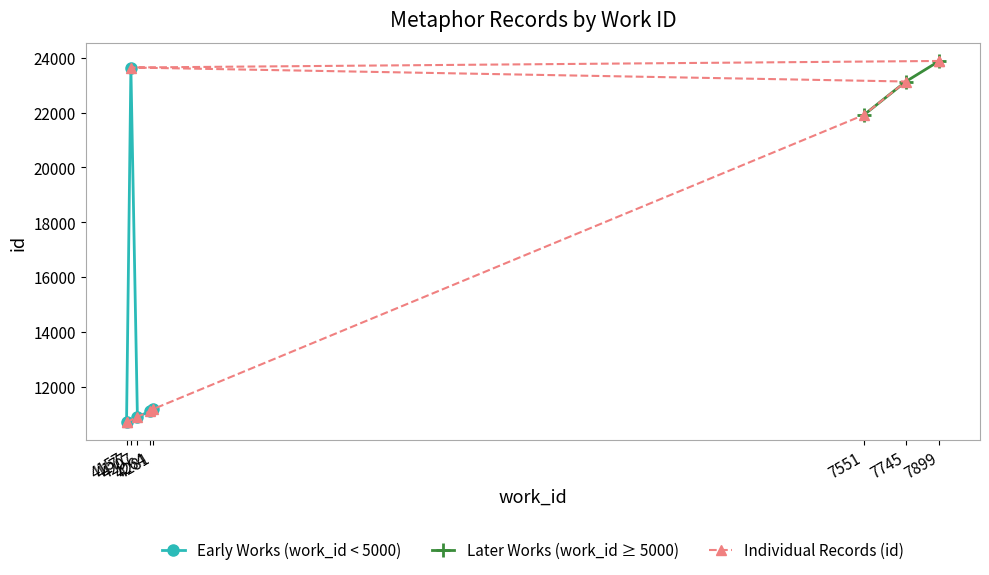

The chart shows a value of 2579 at 4264. True or false?

False